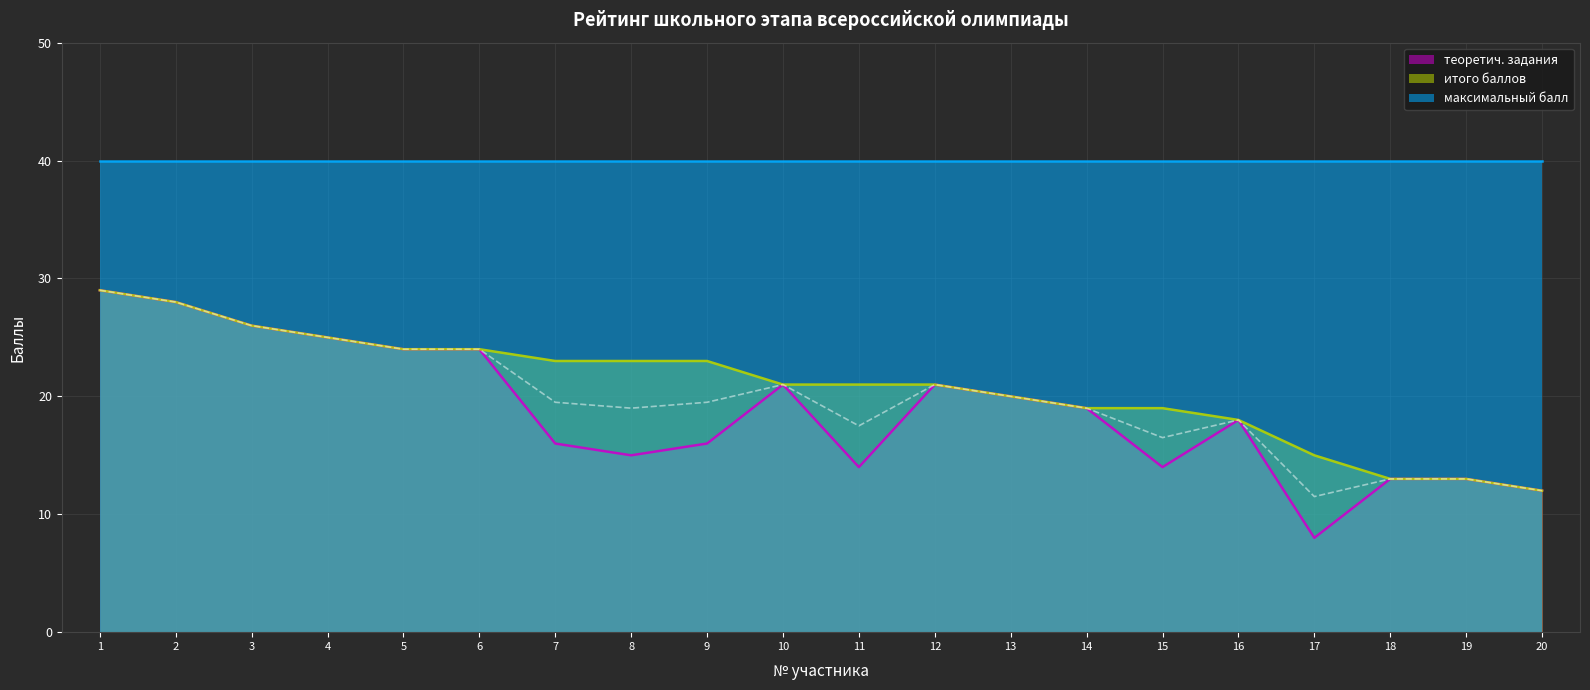

The итого баллов series shows 23 at 8. True or false?

True